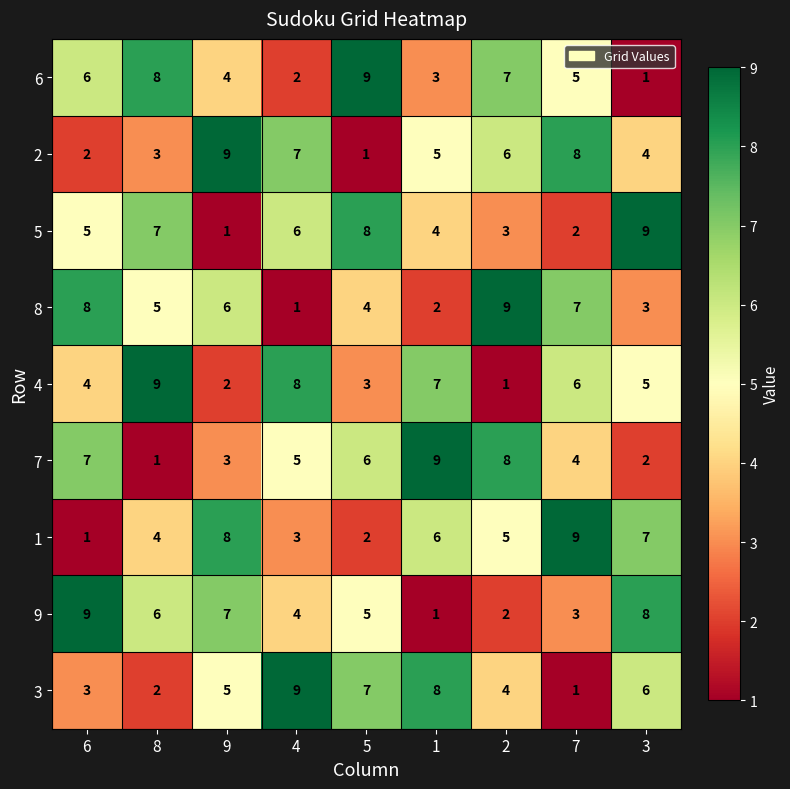

How many distinct data groups are displayed?

9